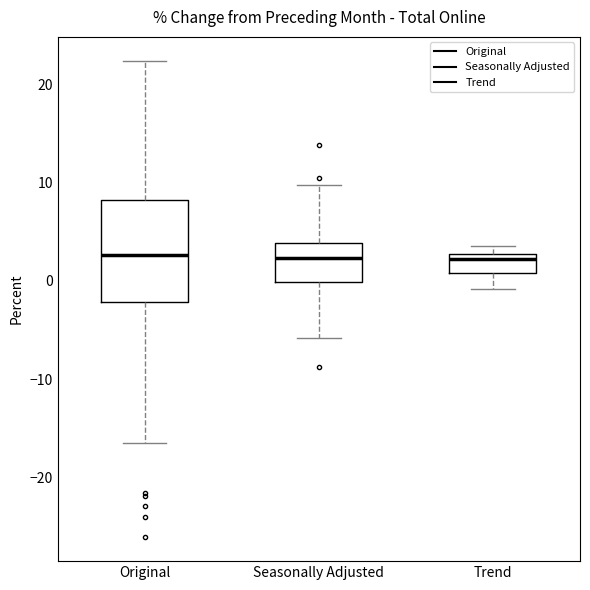

Where is the lower edge of the box for Original on the y-axis? The values are not printed on the chart, so give them approximately, as read against the axis.

-2